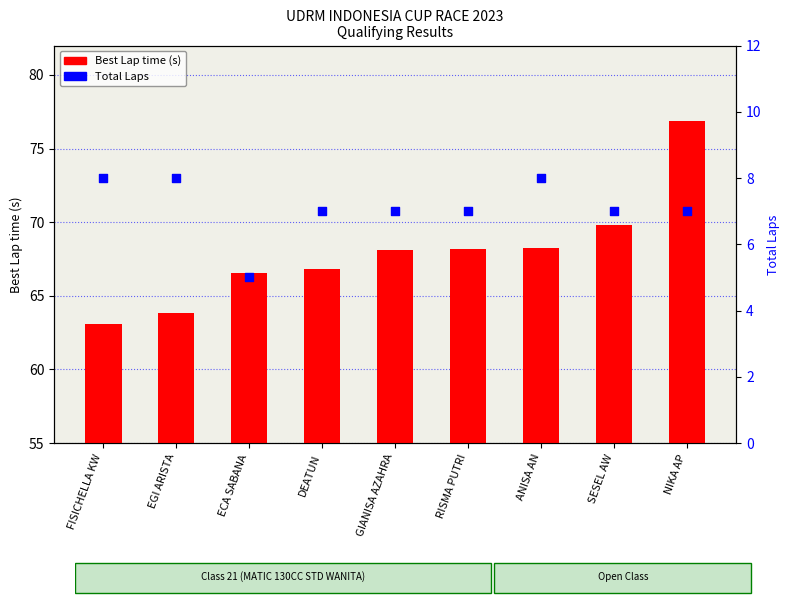

Which series has the largest Y range (max minus min)?

Best Lap time (s)